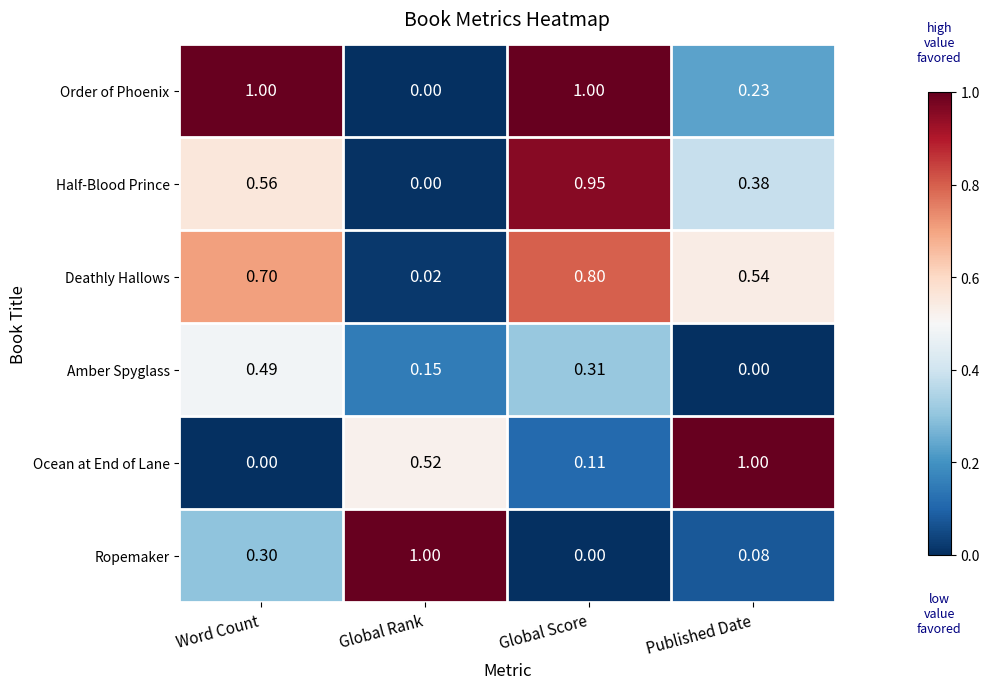

At which category is the sum across all series the highest?

Global Score